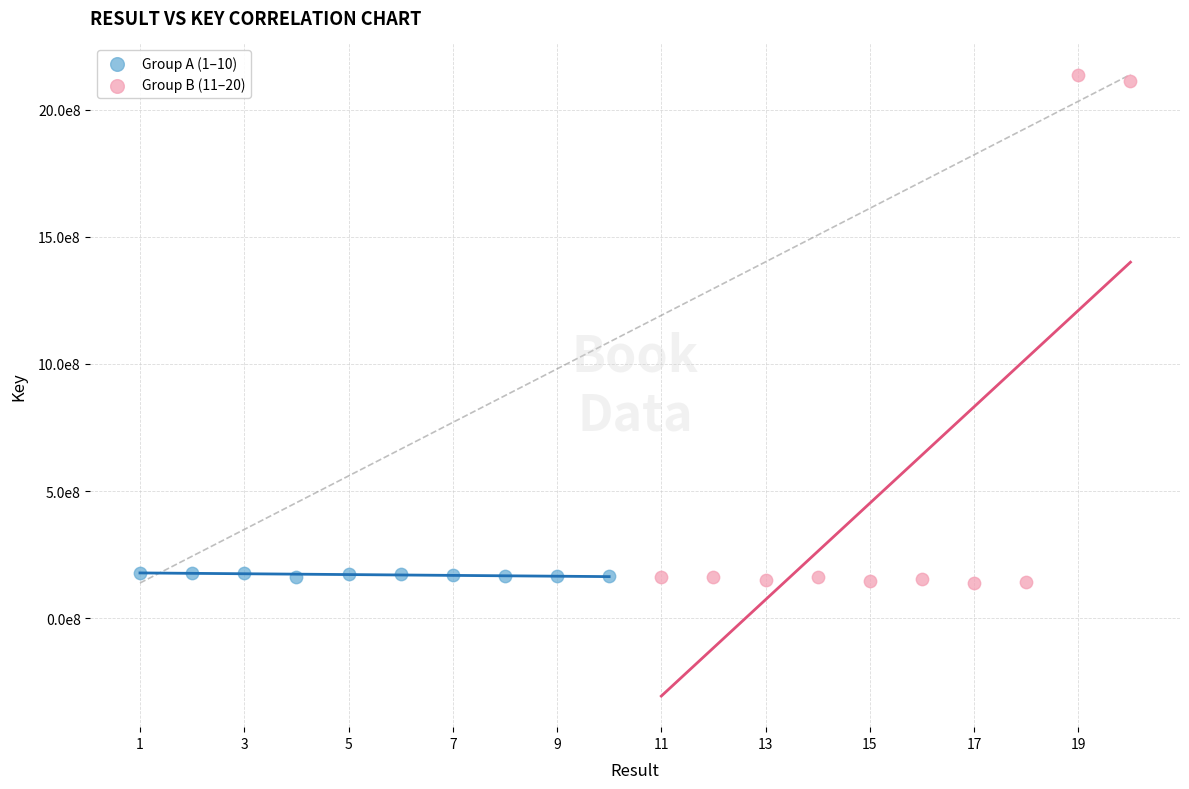

Which series reaches the maximum Y coordinate?

Group B (11–20)